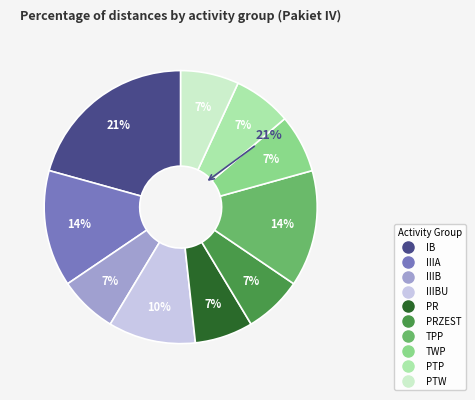

Which category has the smallest portion of the pie?

IIIB